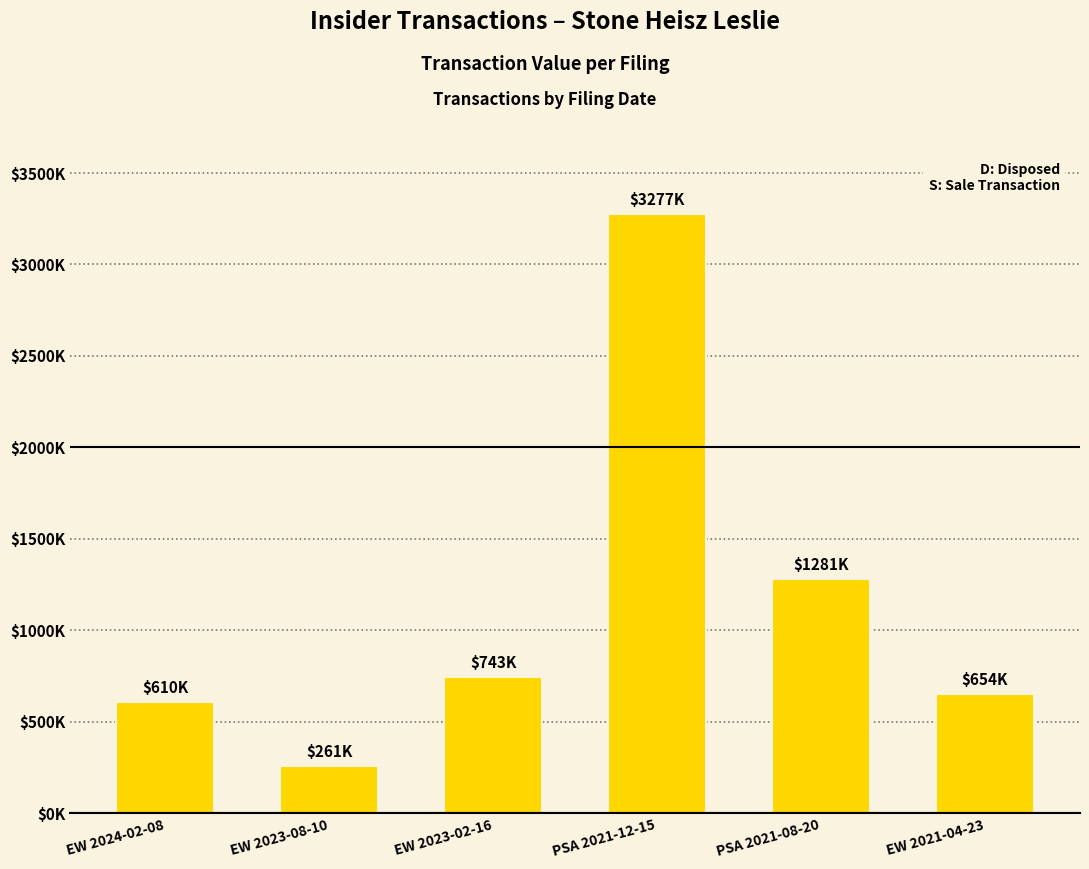

Reading left to right, list all the values displayed in this chart.

EW 2024-02-08=609991	EW 2023-08-10=260509	EW 2023-02-16=742942	PSA 2021-12-15=3276642	PSA 2021-08-20=1280881	EW 2021-04-23=654067